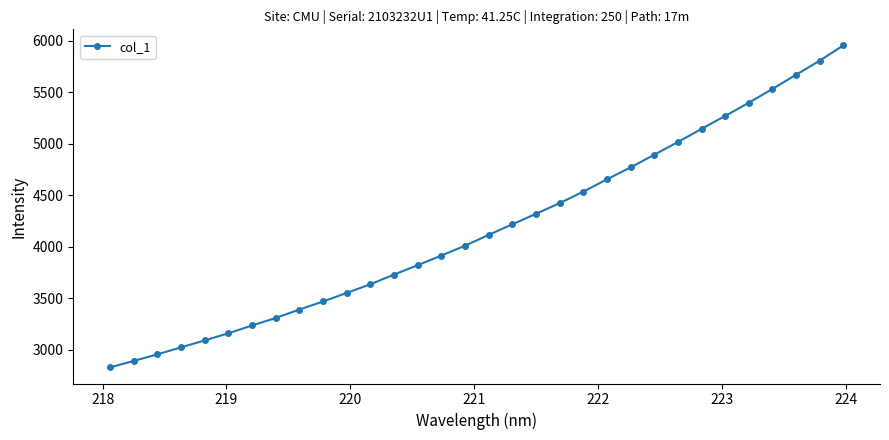

What is the difference between the maximum and minimum values?

3124.7